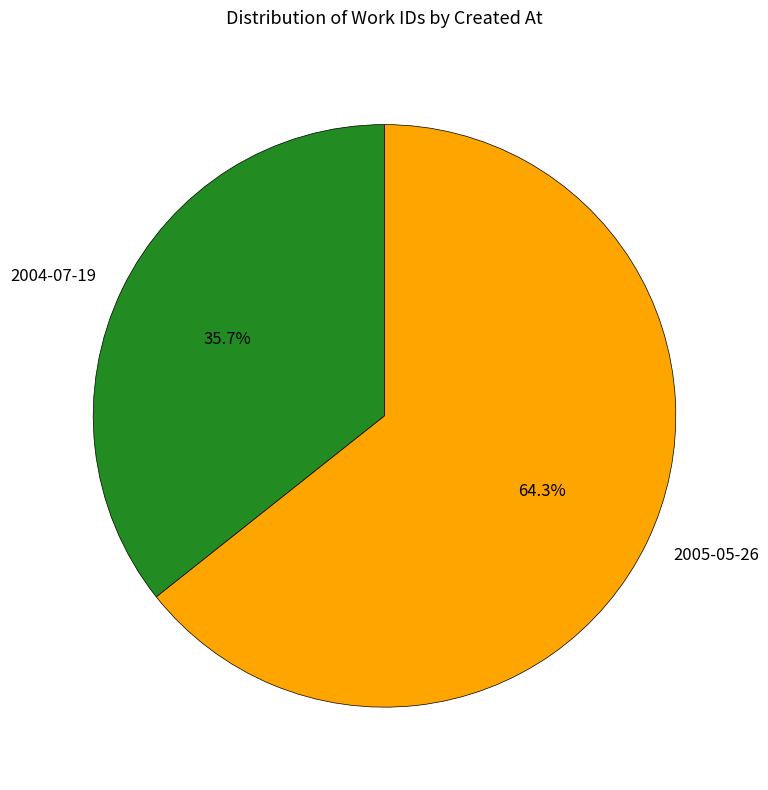

Rank the categories by value from lowest to highest.

2004-07-19, 2005-05-26